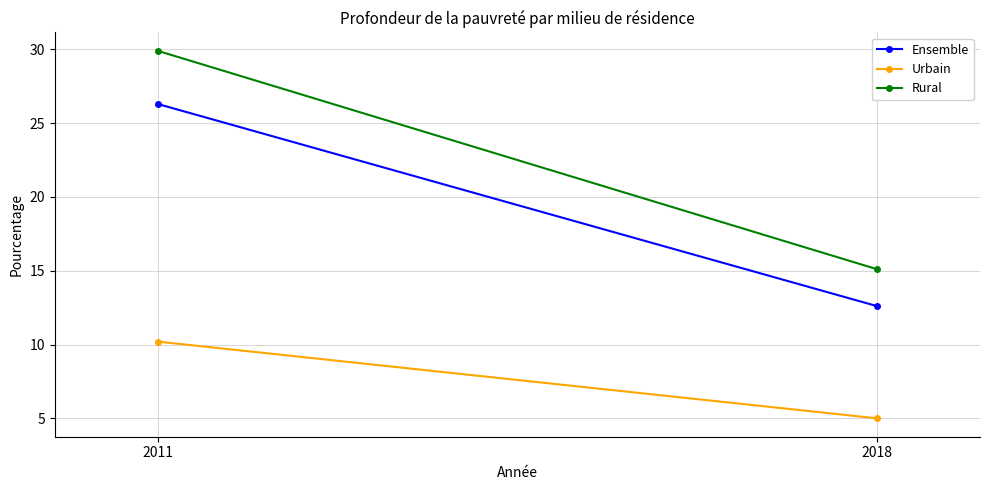

Reading left to right, list all the values displayed in this chart.

Ensemble: 2011=26.3	2018=12.6
Urbain: 2011=10.2	2018=5.0
Rural: 2011=29.9	2018=15.1